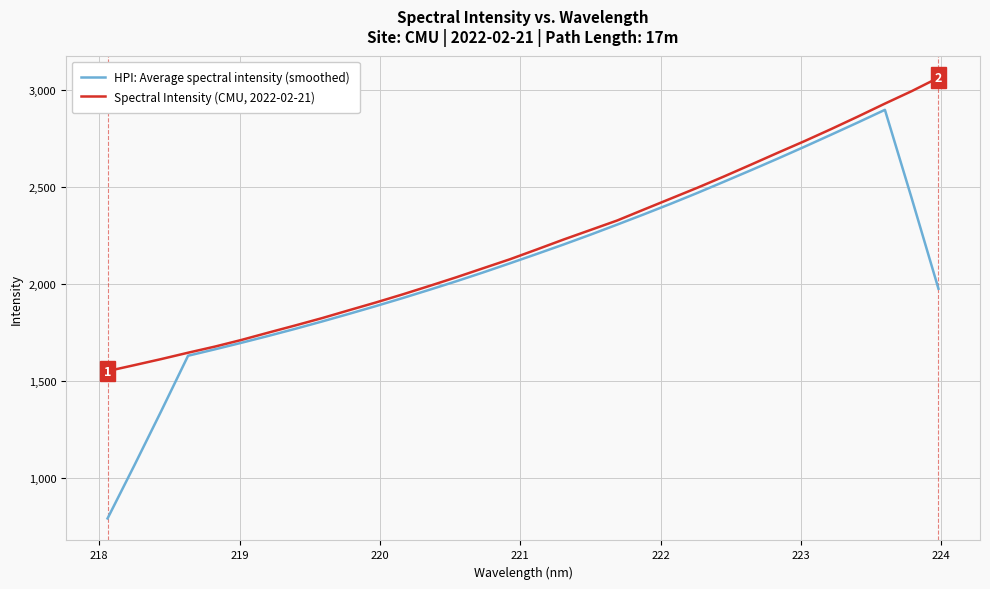

Which series has the largest total across all categories?

Spectral Intensity (CMU, 2022-02-21)